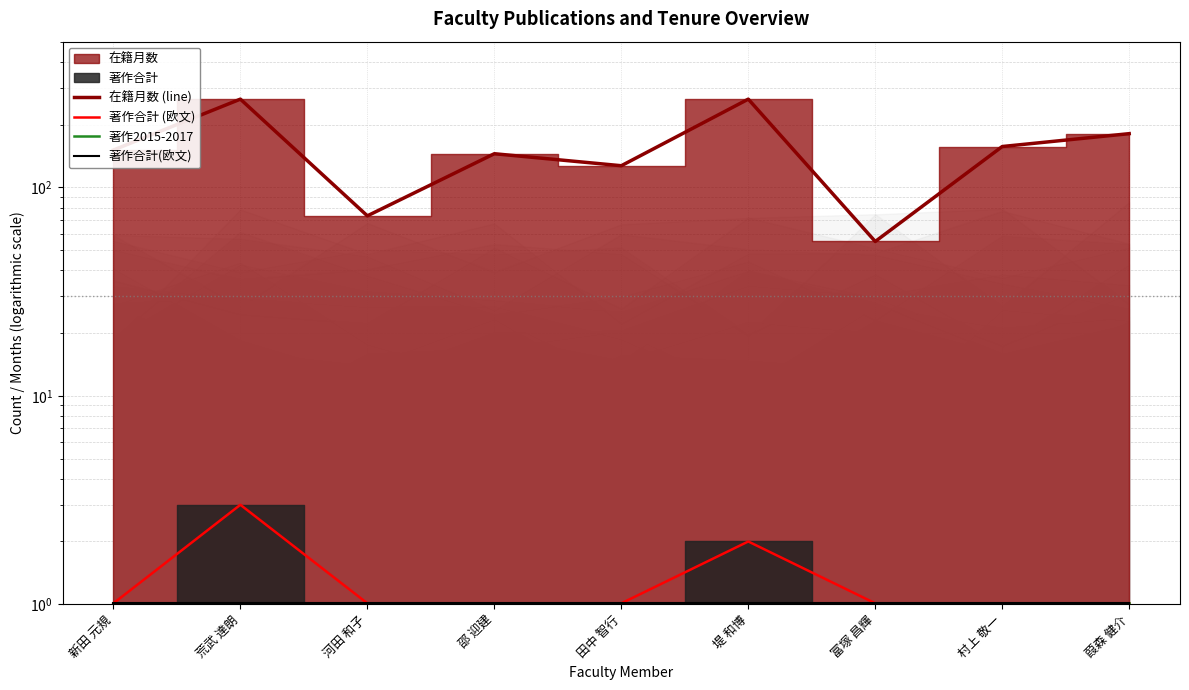

True or false: 著作合計(欧文) has more than 0 interior local peaks.

False